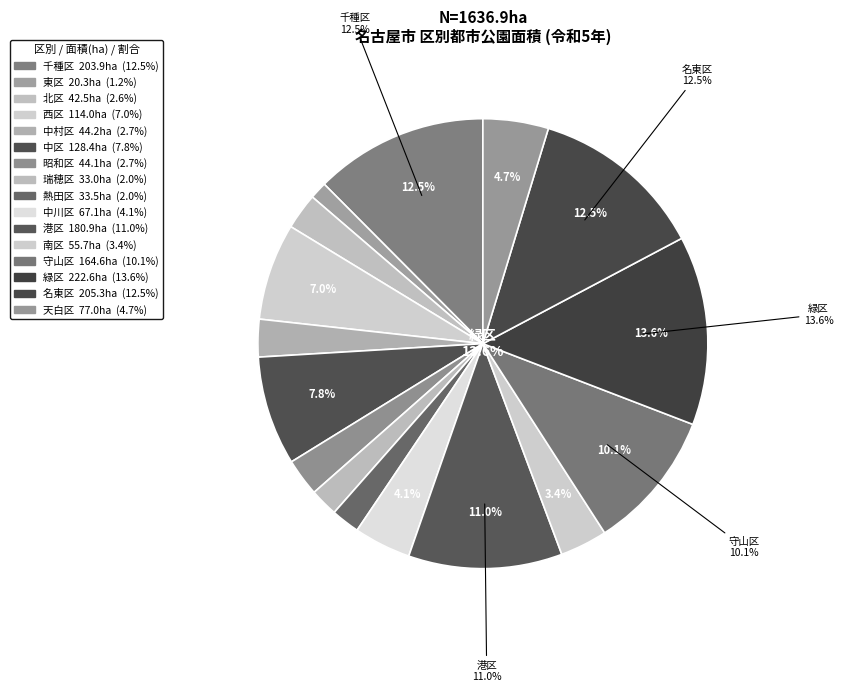

The 西区 slice represents 7% of the pie. True or false?

True